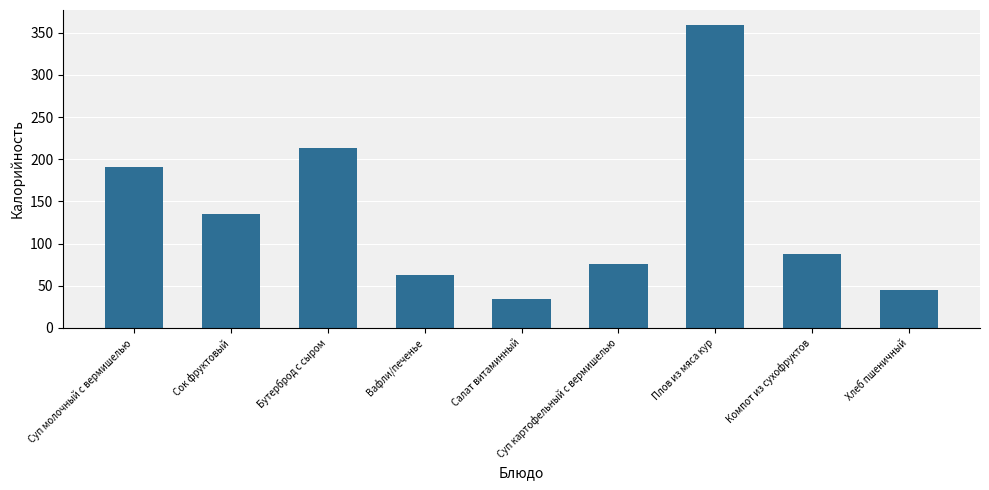

Approximately how many times larger is the value at Хлеб пшеничный compared to Компот из сухофруктов?

0.5